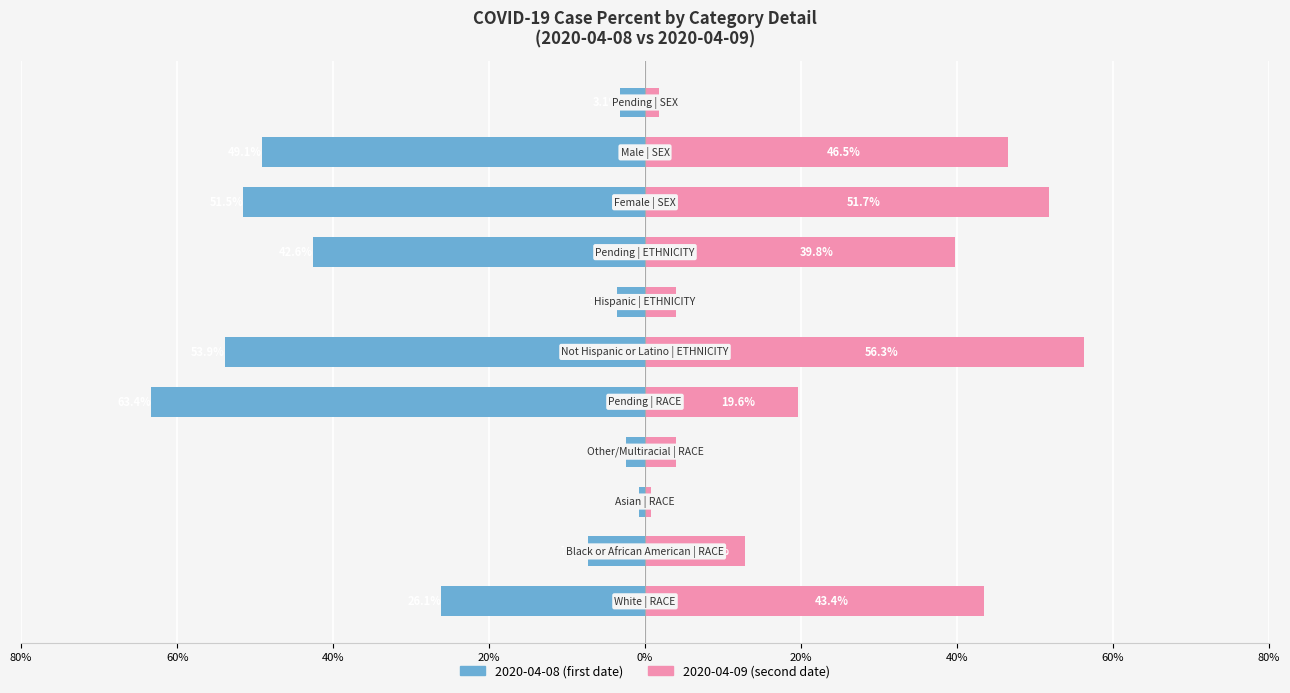

Is it true that 2020-04-08 (first date) equals -2.4 at 20%?

True